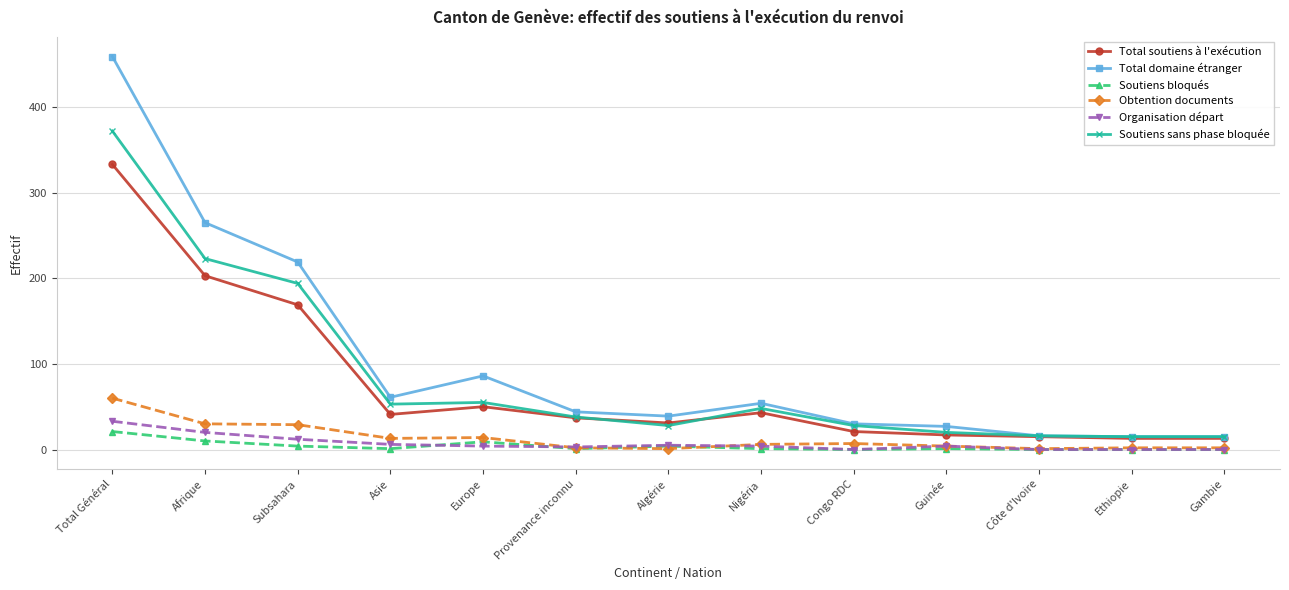

Which category has the highest value in the Obtention documents series?

Total Général